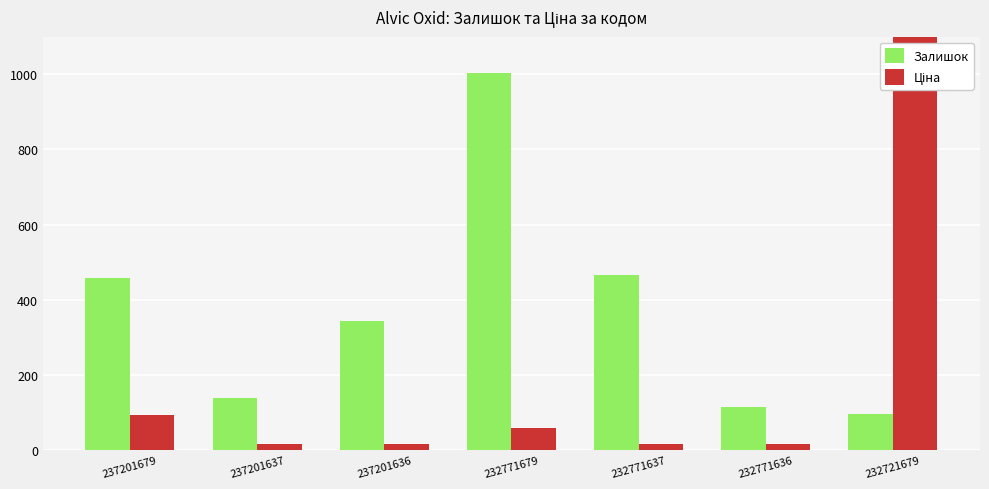

The value of Залишок at 237201637 is 75.3. True or false?

False